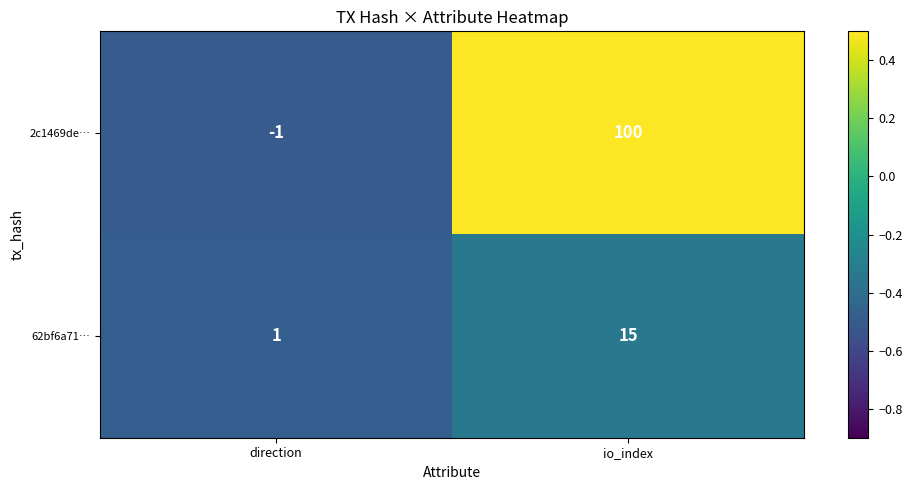

At how many categories does at least one series exceed 0?

2